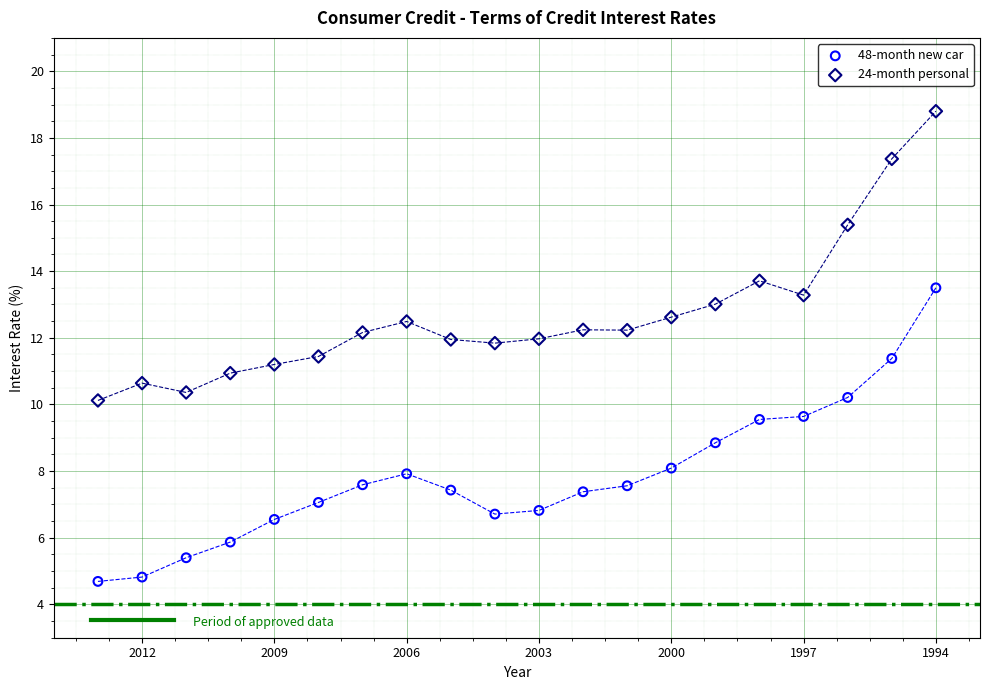

What is the X range (max minus min) for the scatter plot?

19.0